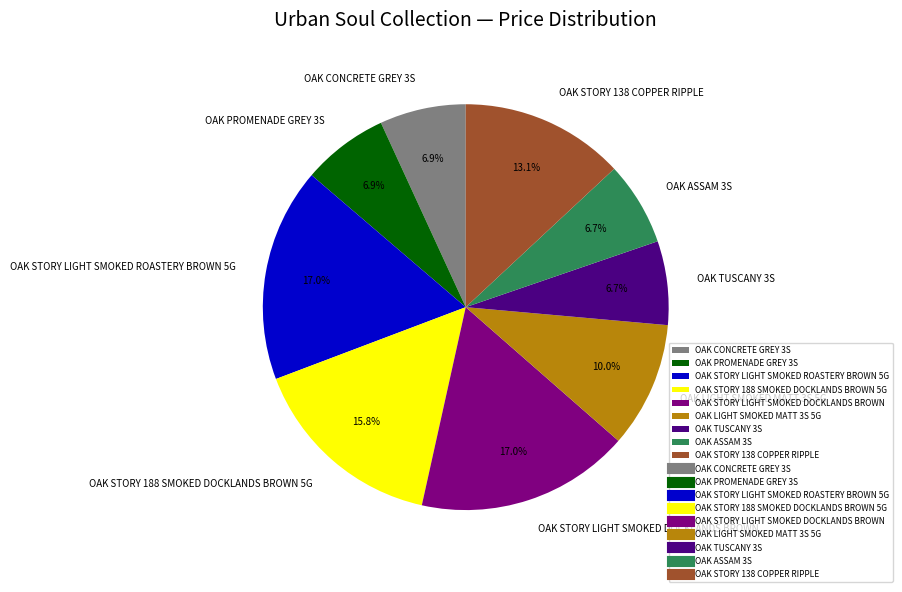

To the nearest percent, what is the combined percentage of OAK STORY 188 SMOKED DOCKLANDS BROWN 5G and OAK ASSAM 3S?

22%